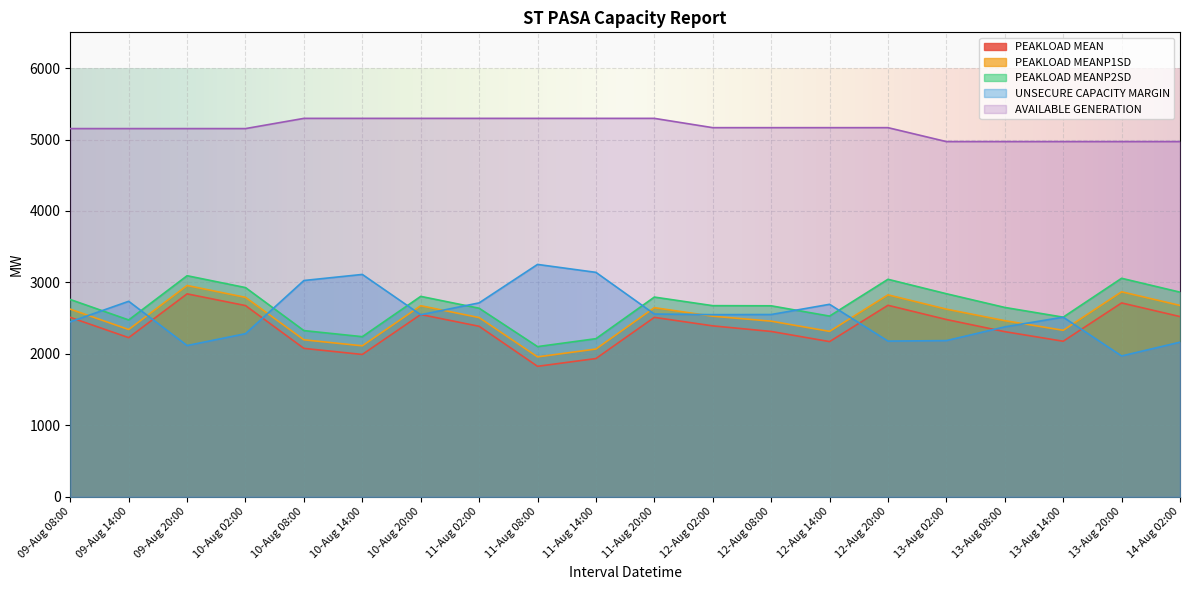

The value of UNSECURE CAPACITY MARGIN at 11-Aug 14:00 is 1155. True or false?

False